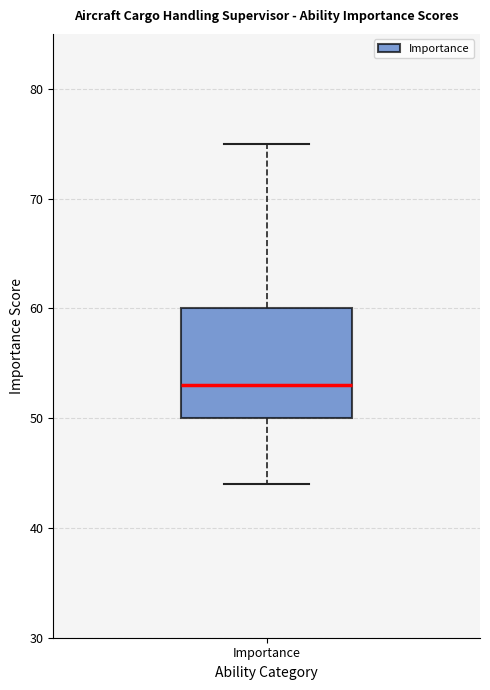

Transcribe this box plot: give where the median line is, the range the box spans, and where the two whiskers end, as read against the y-axis. The values are not printed on the chart, so give them approximately, as read against the axis.

median 53, box 50 to 60, whiskers 44 to 75